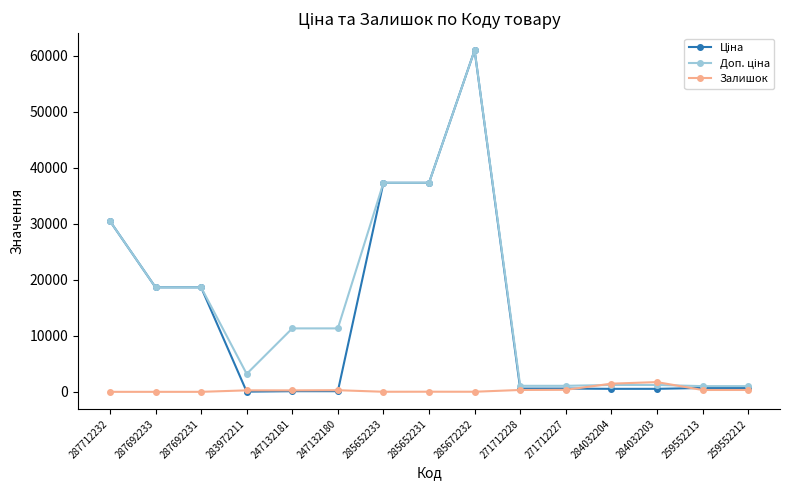

At which category is the sum across all series the highest?

285672232